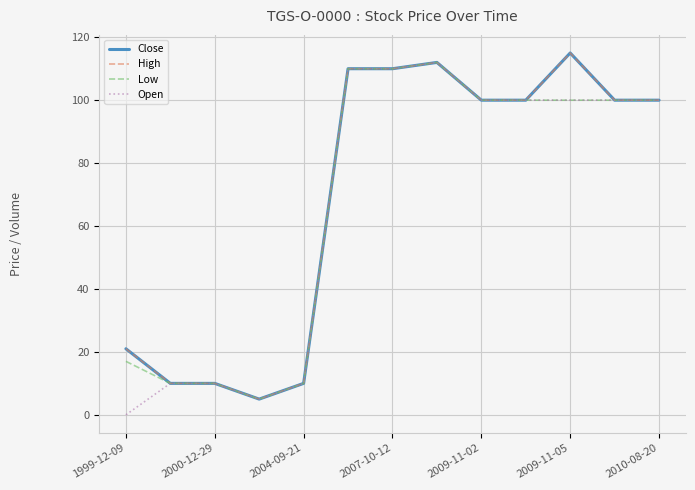

Rank the series by their maximum value, from lowest to highest.

Low, Open, Close, High